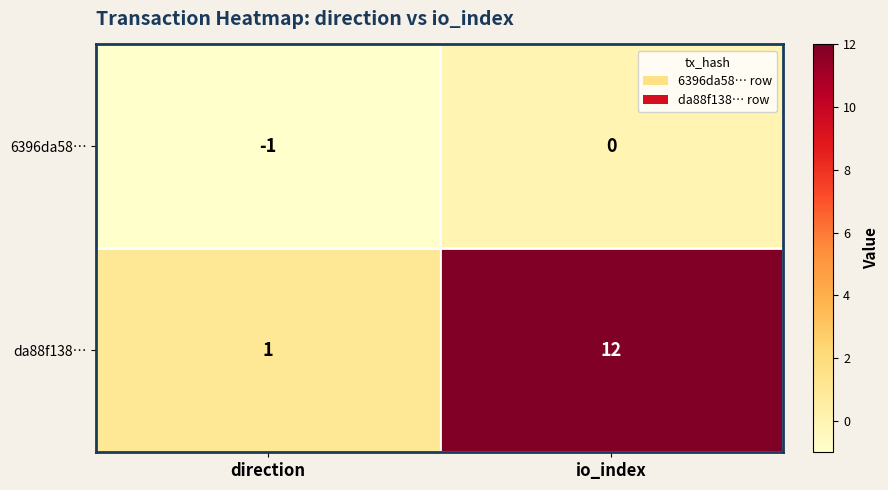

Where is 6396da58… nearest to the value 0?

io_index